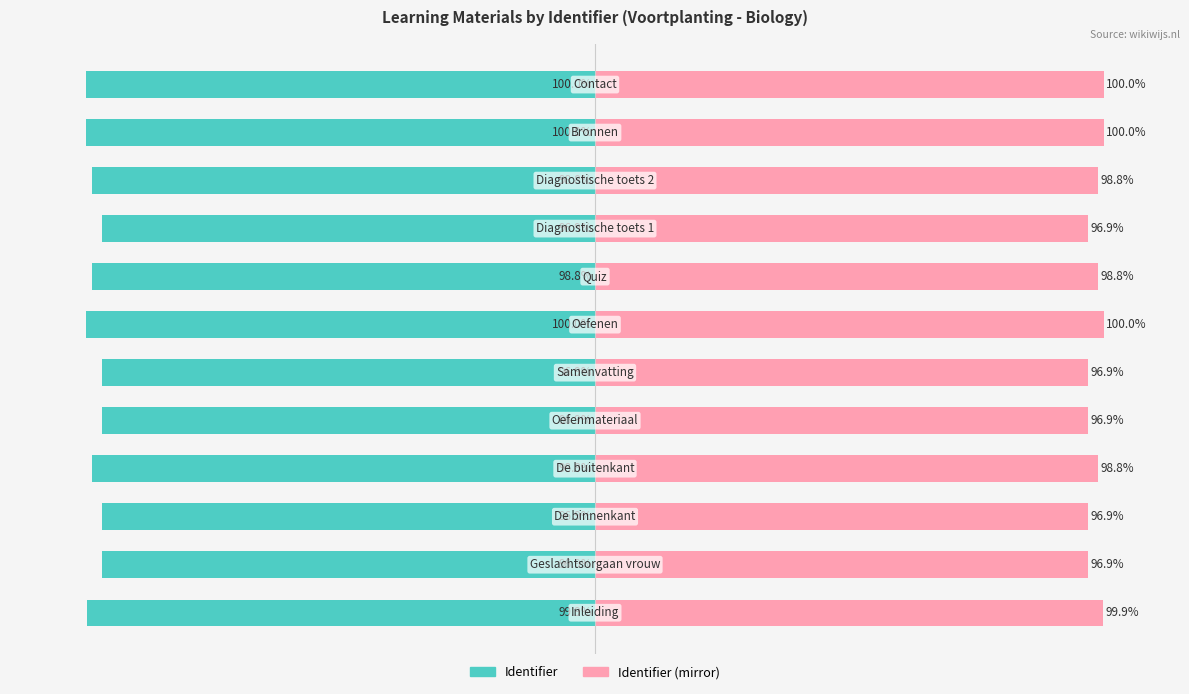

What value does the Identifier (mirror) series have at 4?

96.9